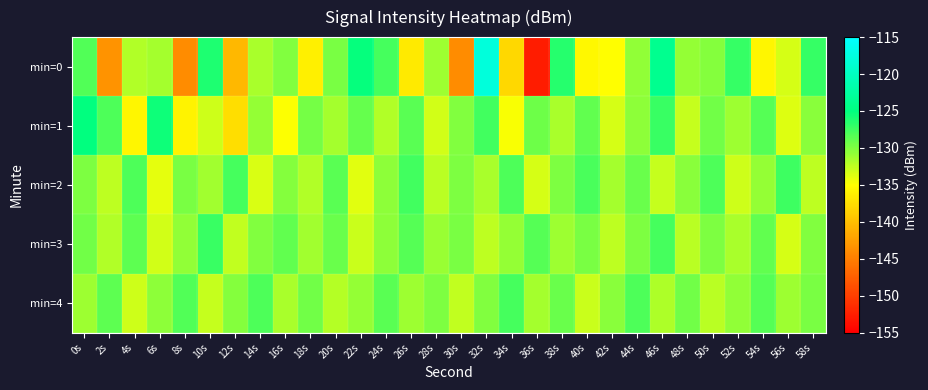

At 4s, list the series in order from largest to smallest.

min=2, min=3, min=0, min=4, min=1